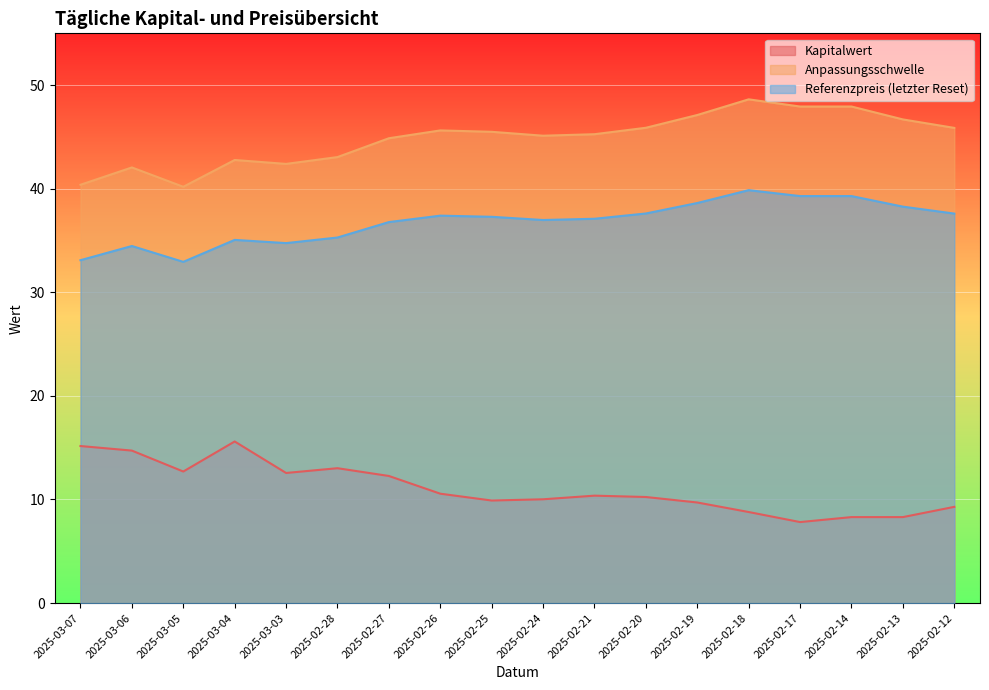

True or false: Anpassungsschwelle has more than 0 points higher than both neighbors.

True